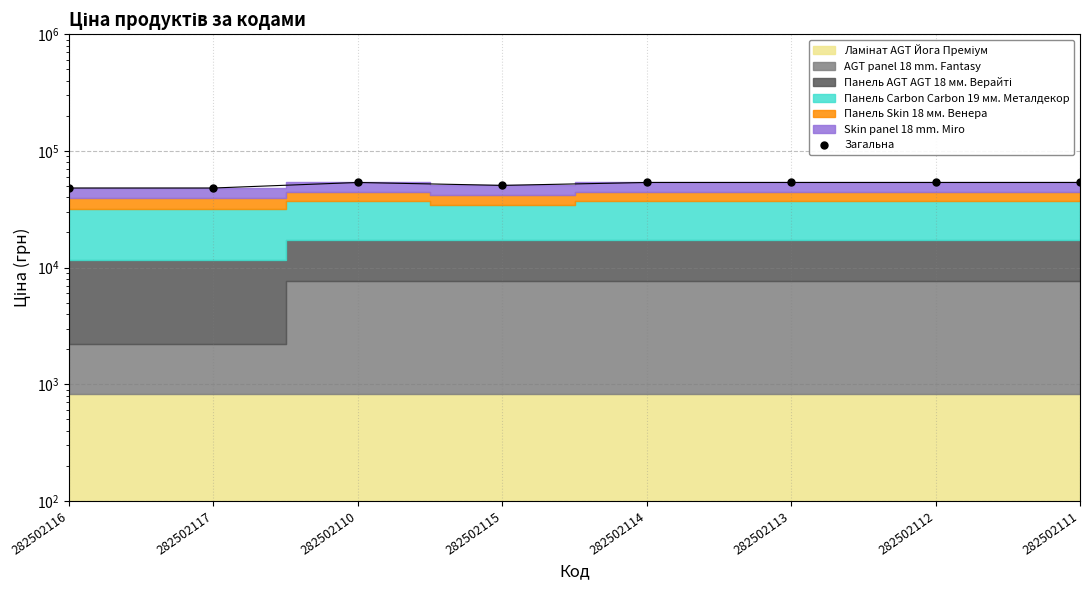

List the labels in order of value, smallest first.

282502116, 282502117, 282502115, 282502110, 282502114, 282502113, 282502112, 282502111